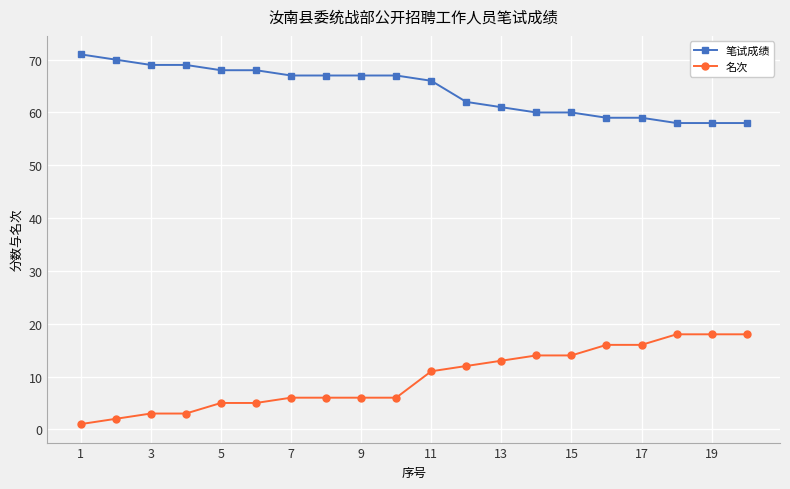

True or false: 笔试成绩 and 名次 cross at least once.

False